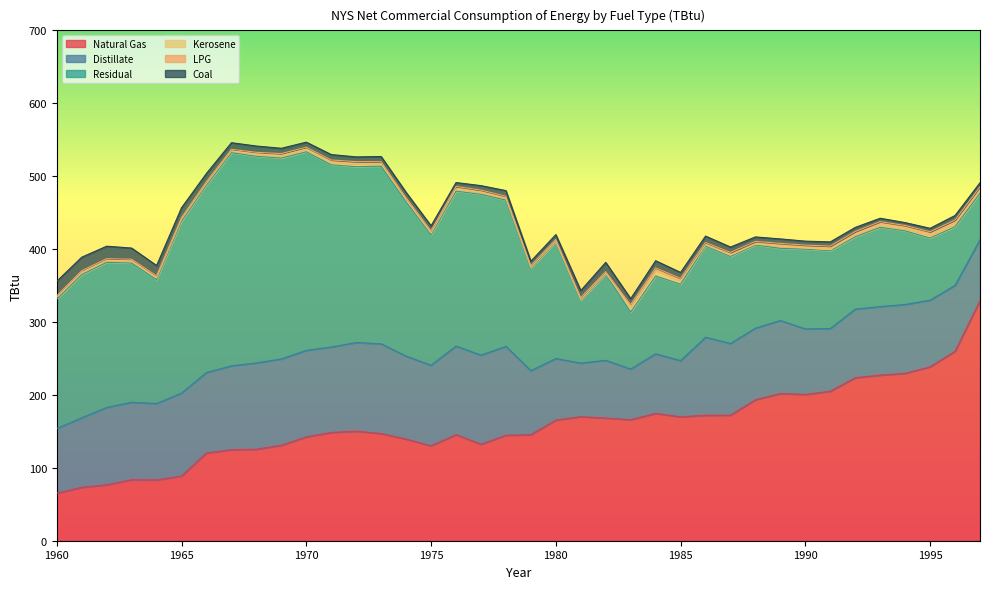

How many categories are shown in the chart?

38